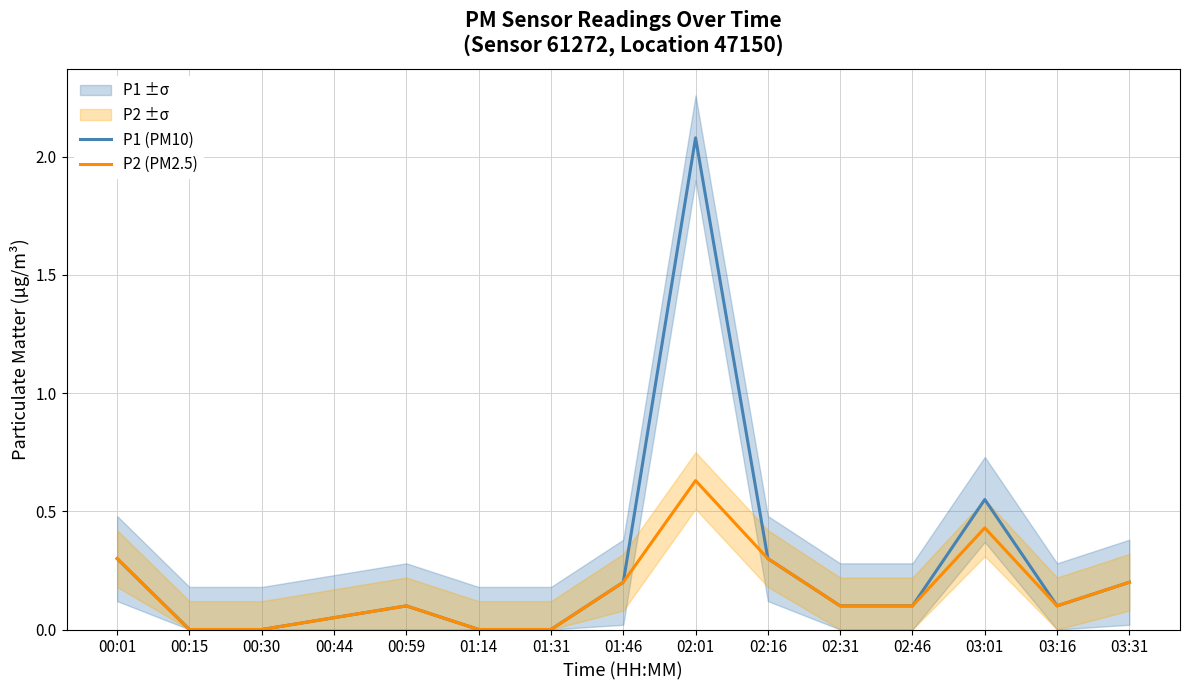

The P2 (PM2.5) series shows 0.2 at 01:46. True or false?

True